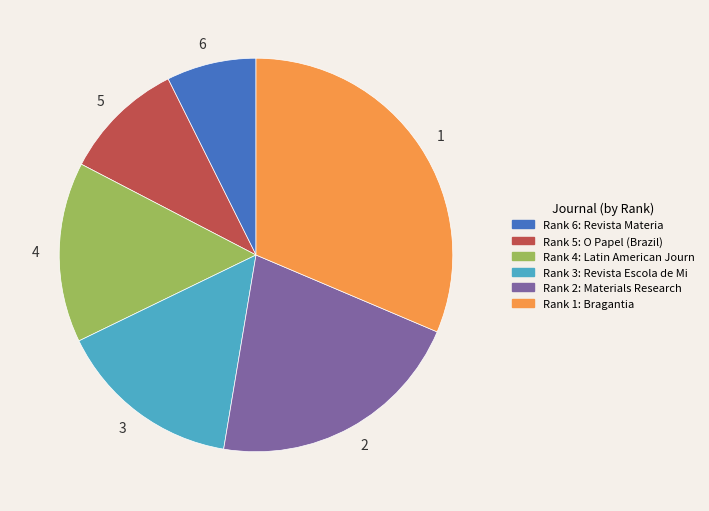

Does any single category account for the majority?

No